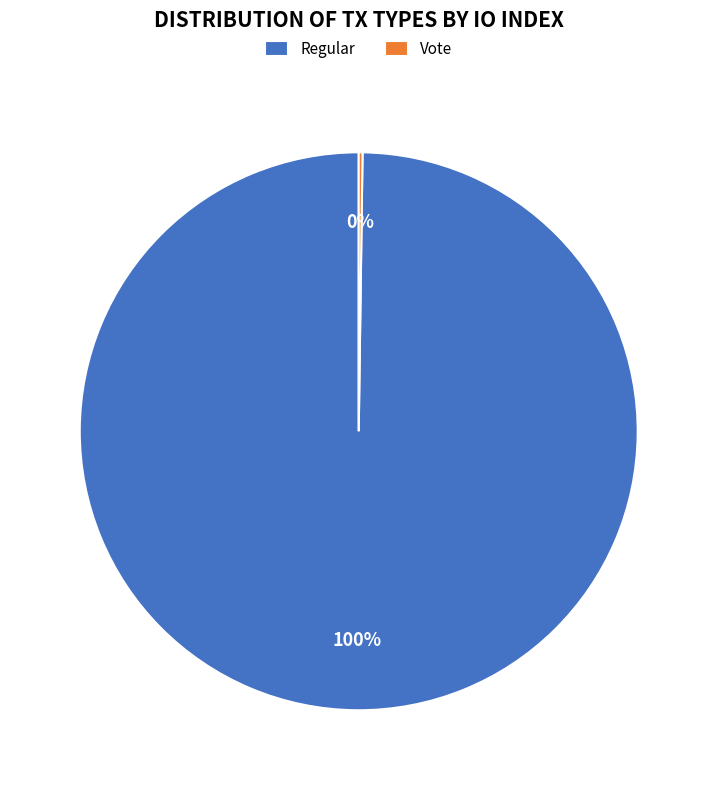

To the nearest percent, what portion does Regular represent?

100%